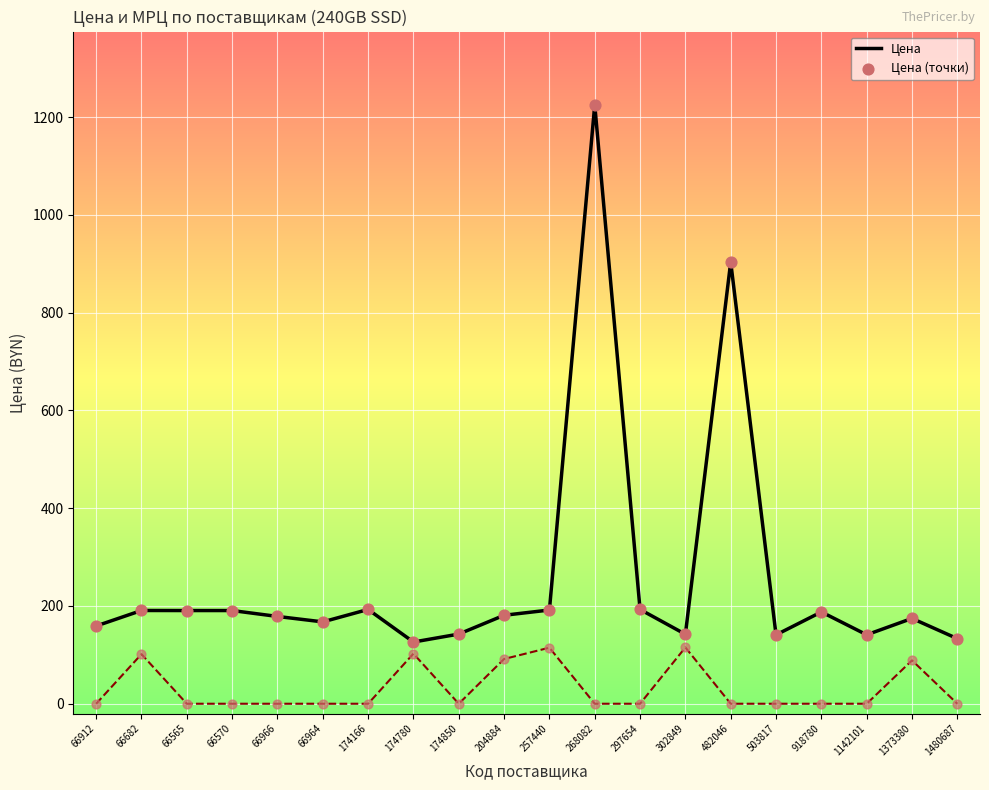

What is the spread (max minus min) of values at 174850?

142.5